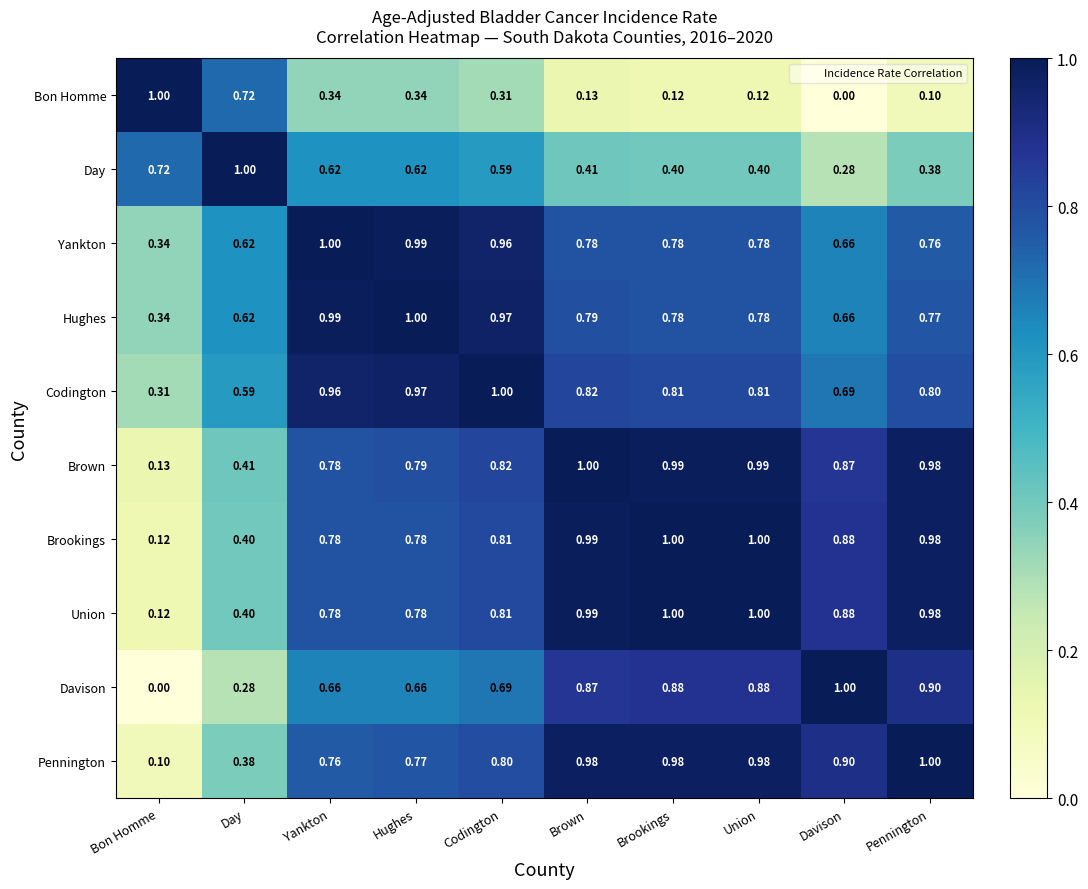

At which label does Hughes reach its peak?

Hughes